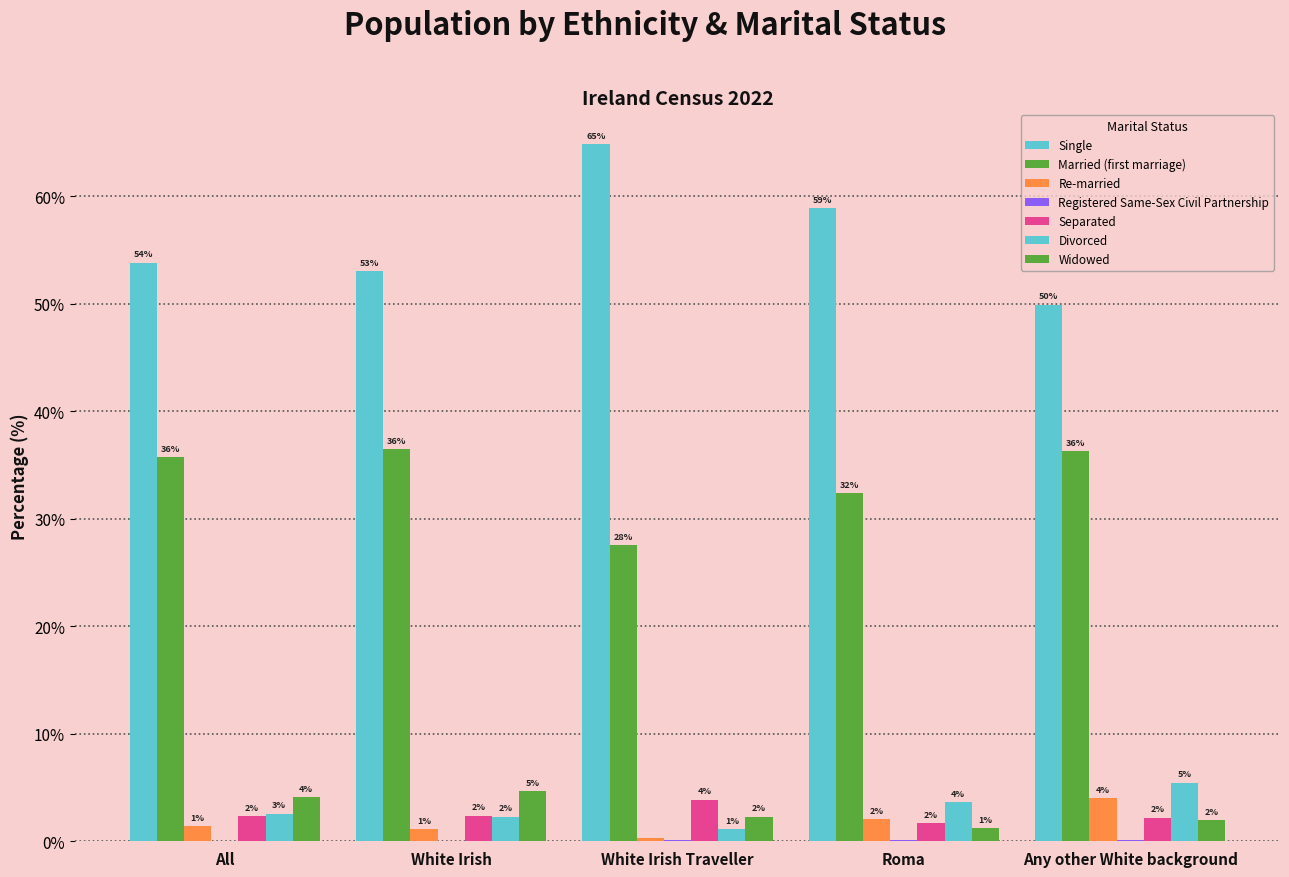

How many values in the Married (first marriage) series exceed 35?

3